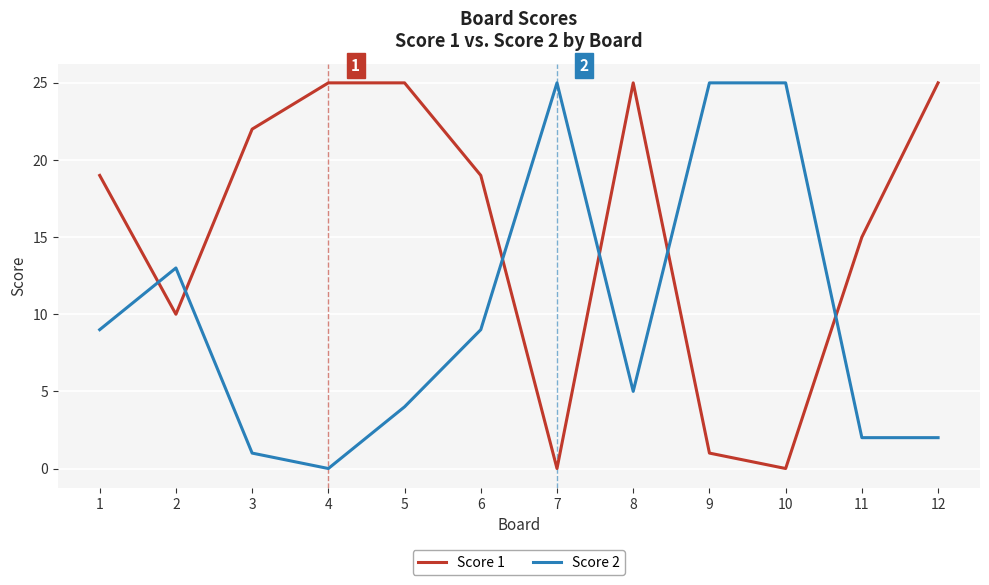

Rank the series at 3 from highest to lowest value.

Score 1, Score 2